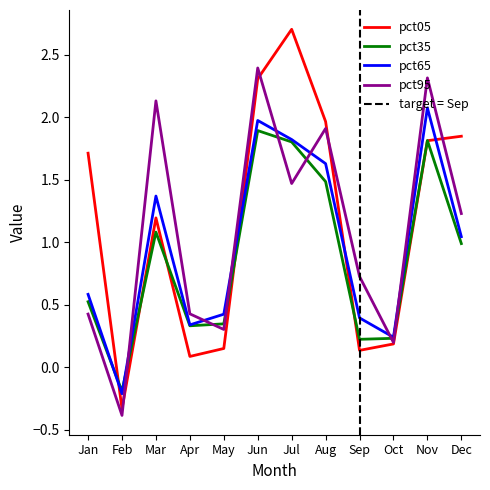

What is the difference between the maximum and minimum values in the pct95 series?

2.8